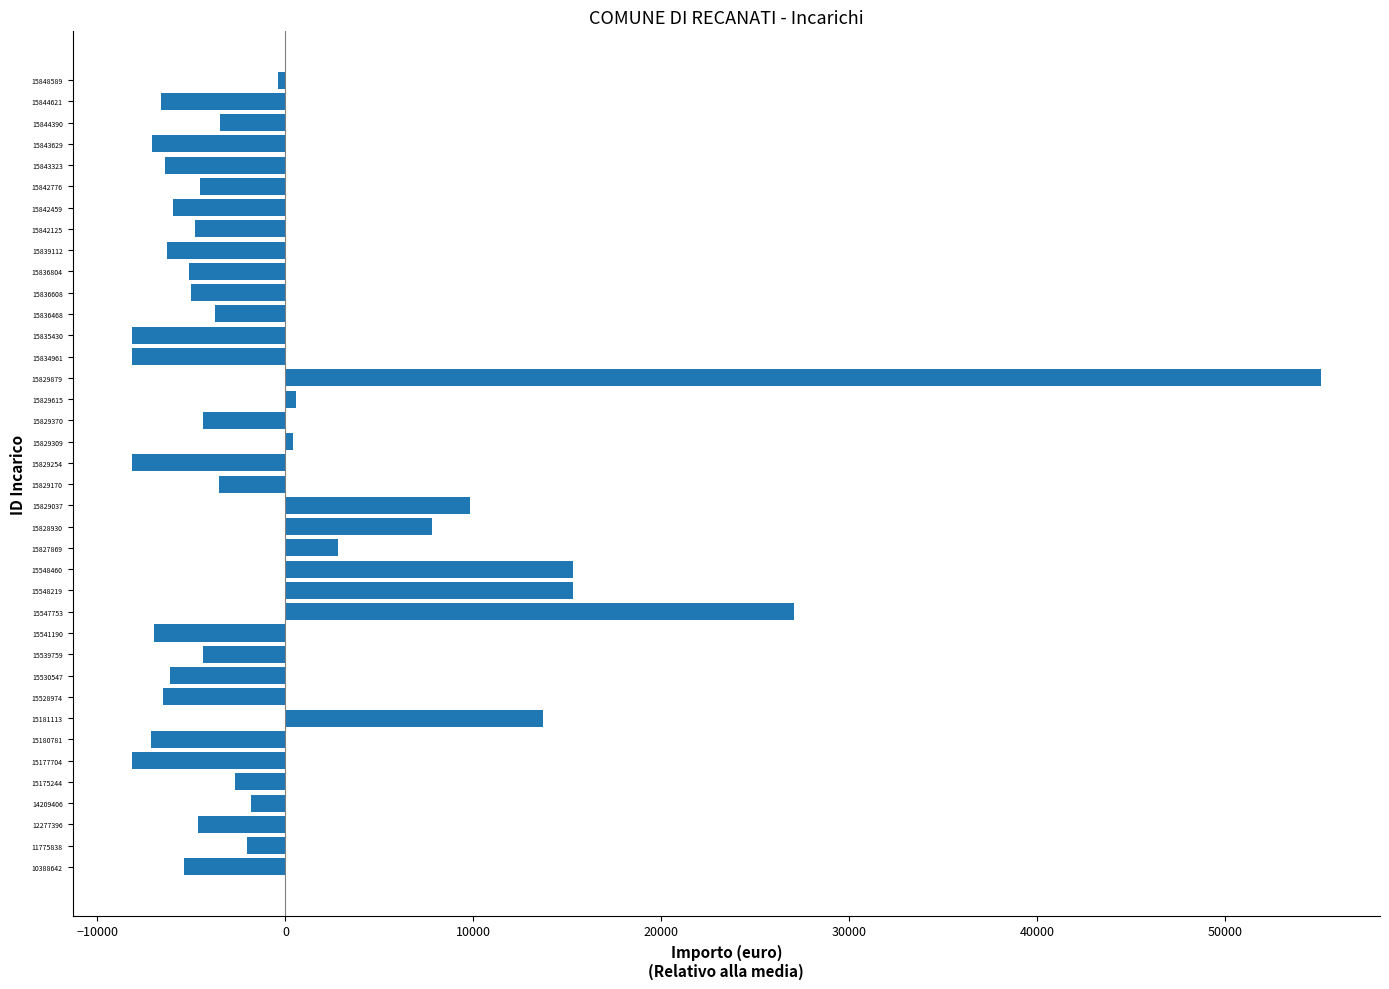

Between 15177704 and 15843323, which is larger?

15843323